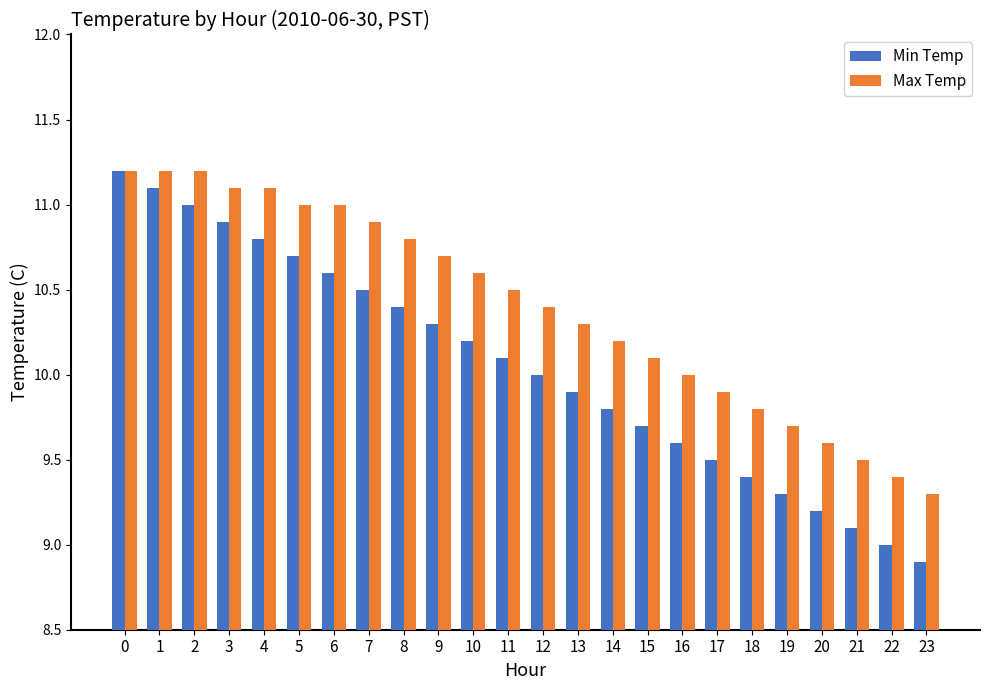

How many distinct data groups are displayed?

2